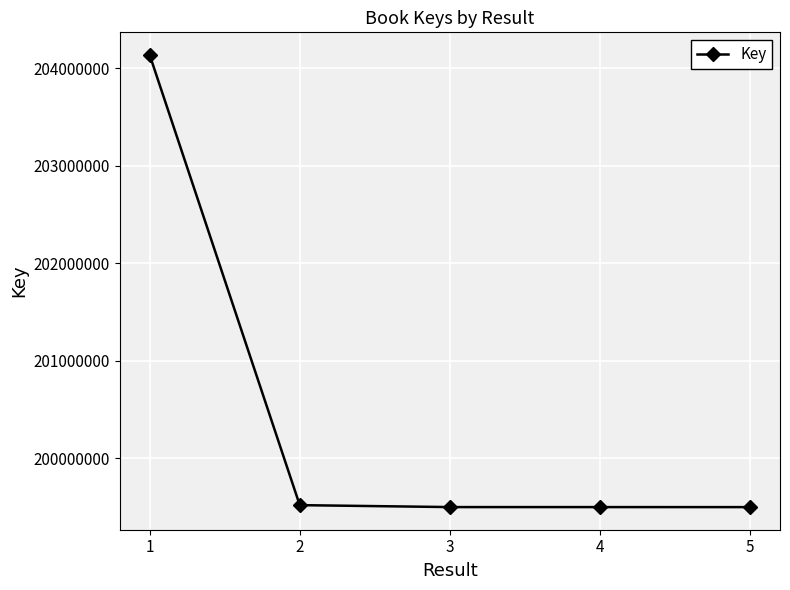

At which label is the value closest to 201815744?

2